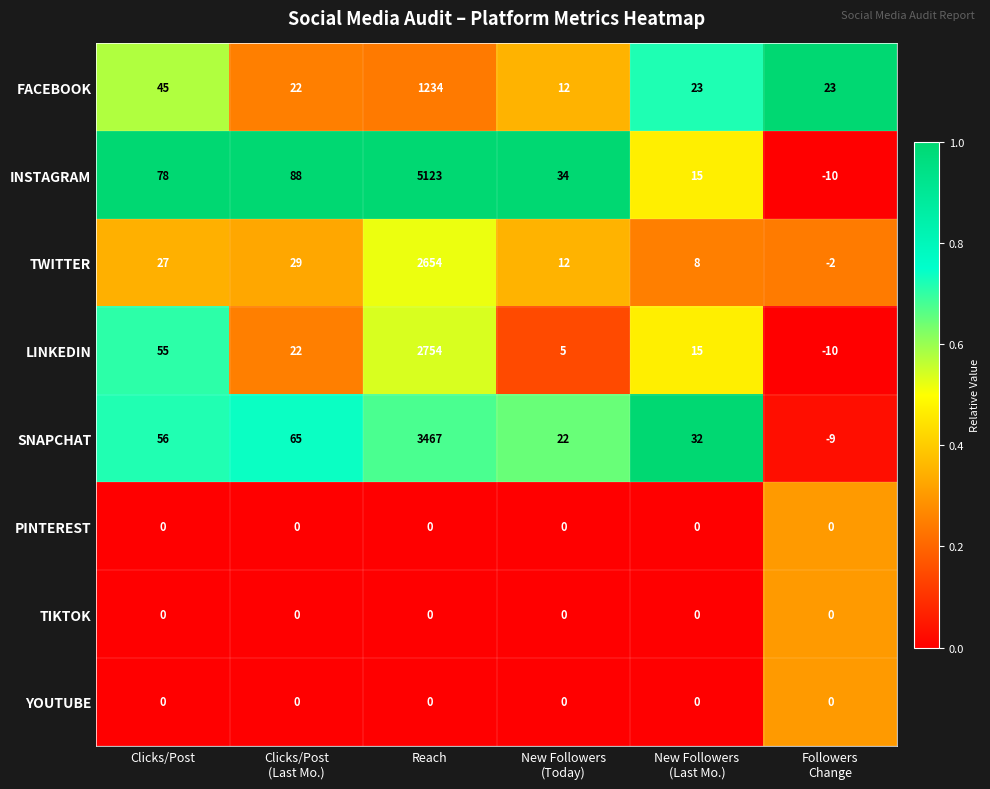

Where does the FACEBOOK series first go above 23?

Clicks/Post